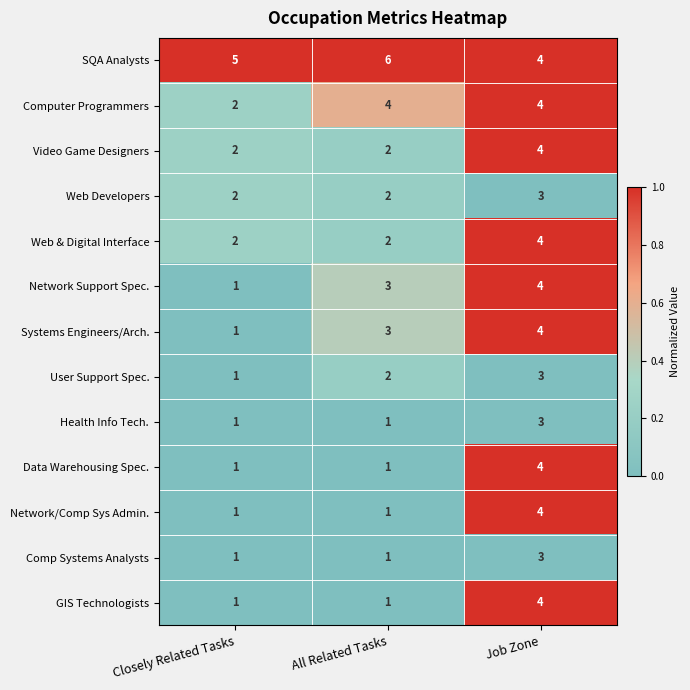

What is the spread (max minus min) of values at Closely Related Tasks?

4